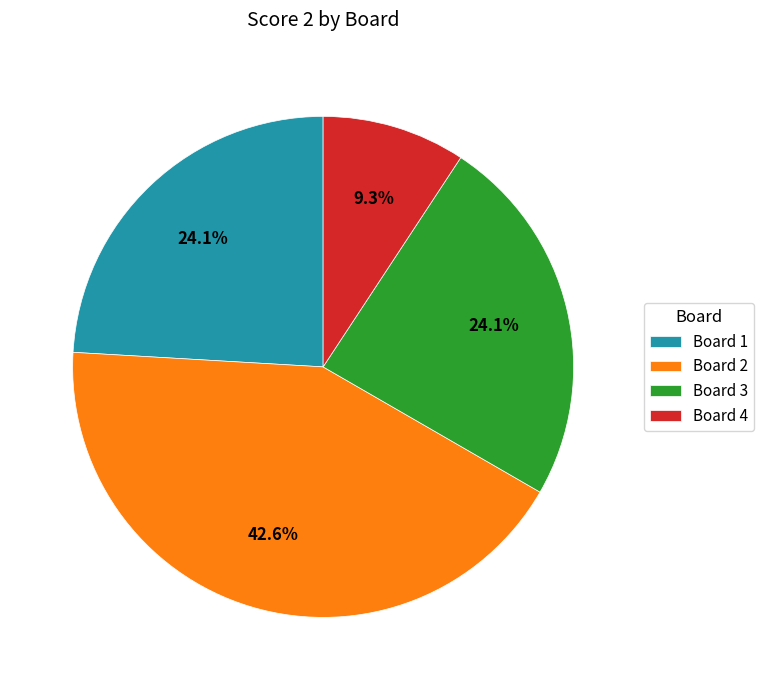

Between Board 1 and Board 4, which is larger?

Board 1